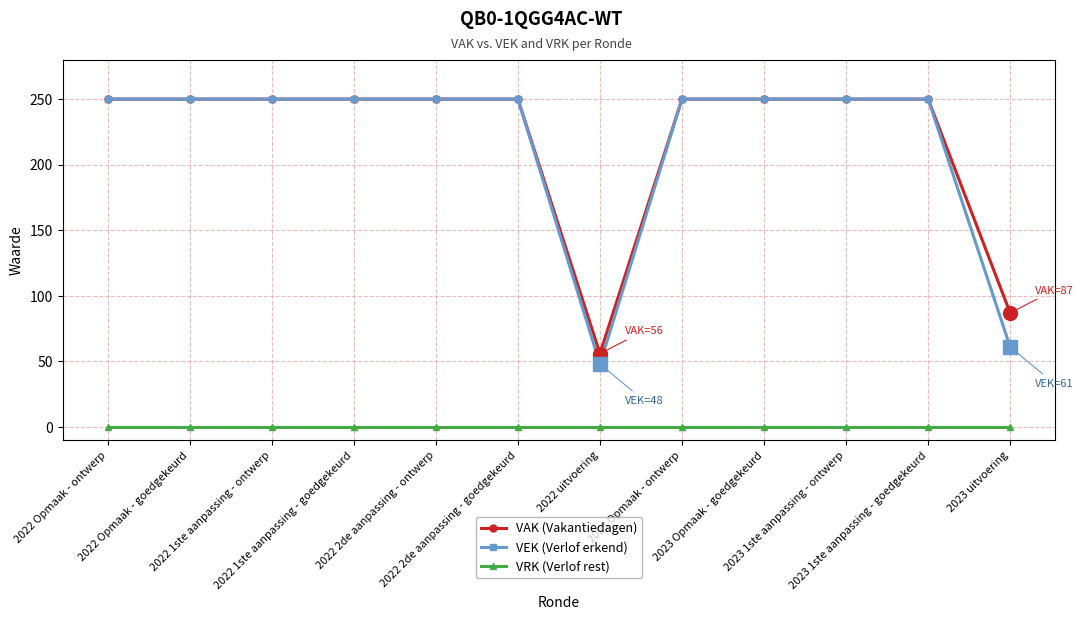

True or false: VAK (Vakantiedagen) has a value of 81 at 2023 Opmaak - goedgekeurd.

False